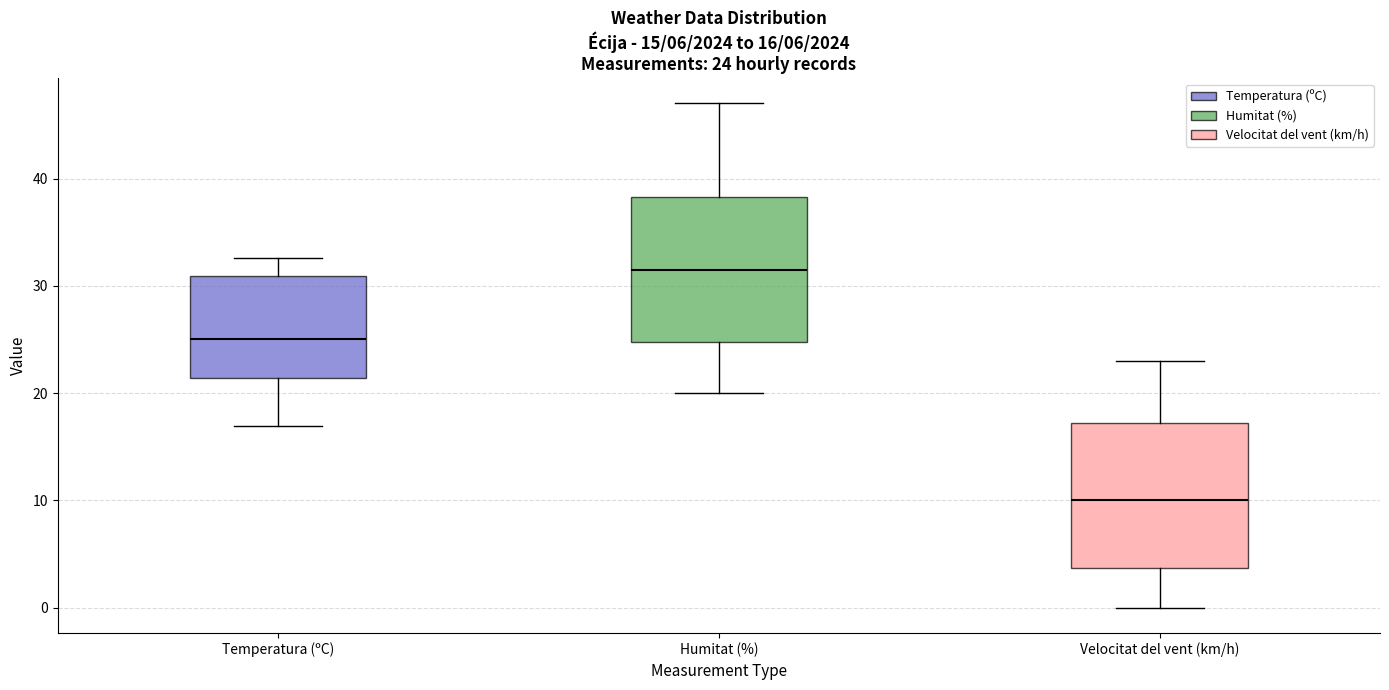

Which box has the highest median line?

Humitat (%)